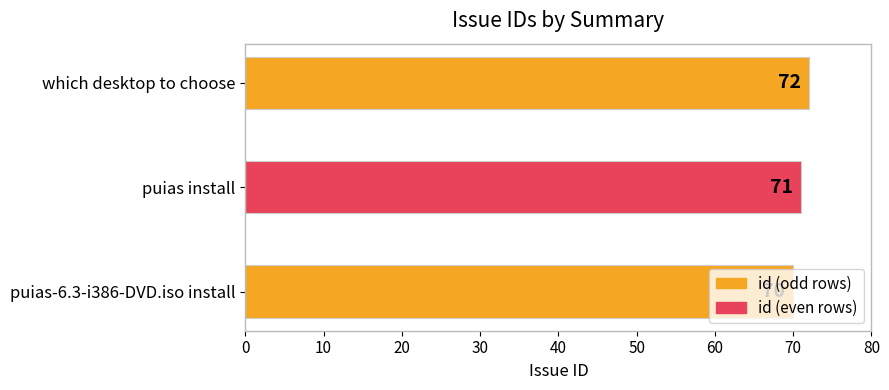

The value at which desktop to choose is 123. True or false?

False